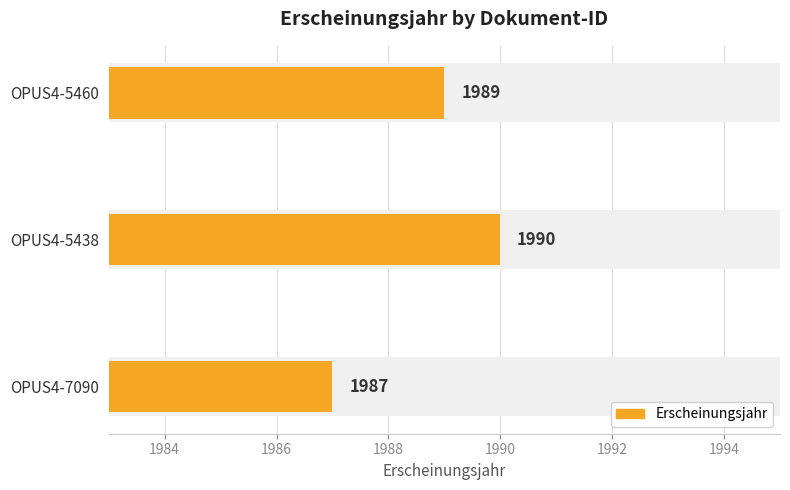

What is the difference between the maximum and minimum values?

3